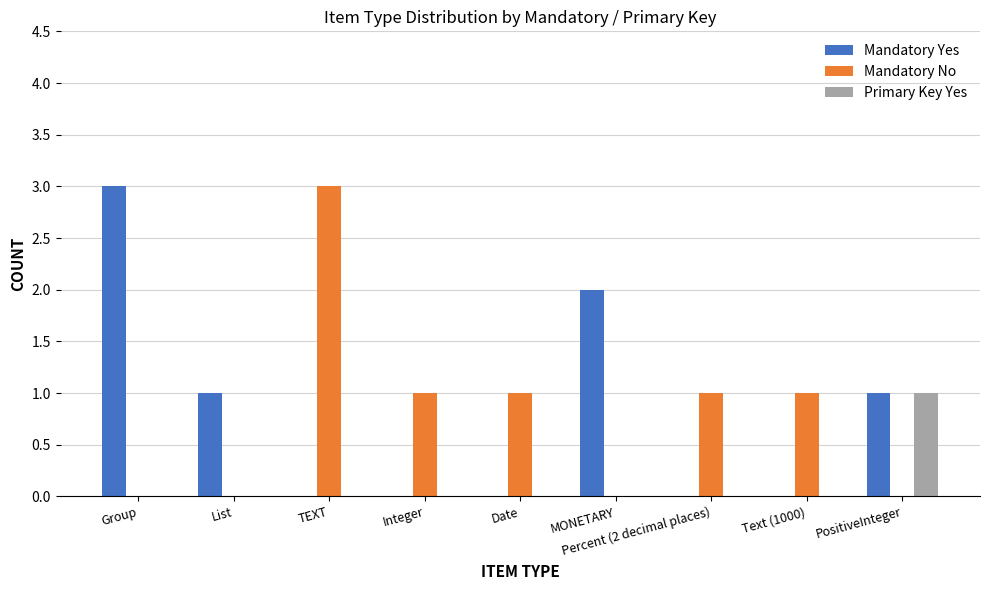

How many series are shown in this chart?

3